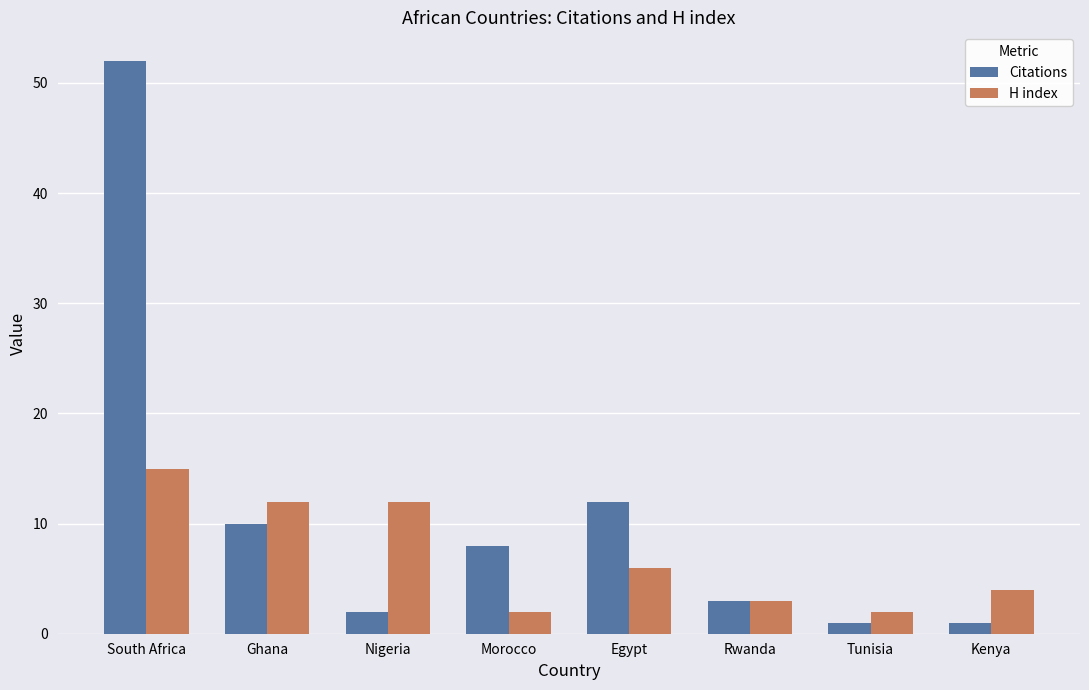

Rank the series at Morocco from highest to lowest value.

Citations, H index